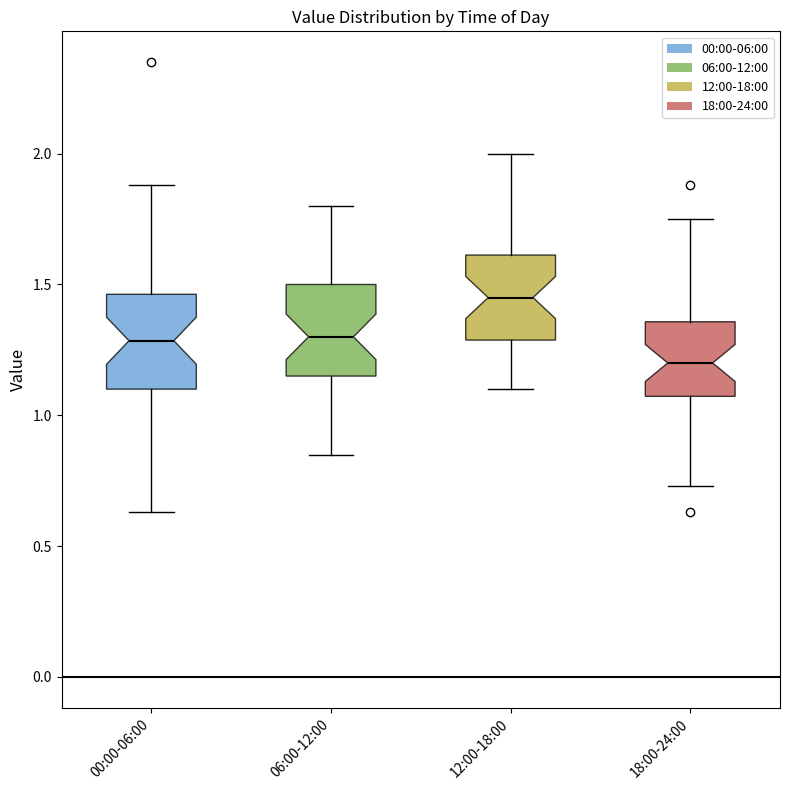

Where is the upper edge of the box for 12:00-18:00 on the y-axis? The values are not printed on the chart, so give them approximately, as read against the axis.

1.60